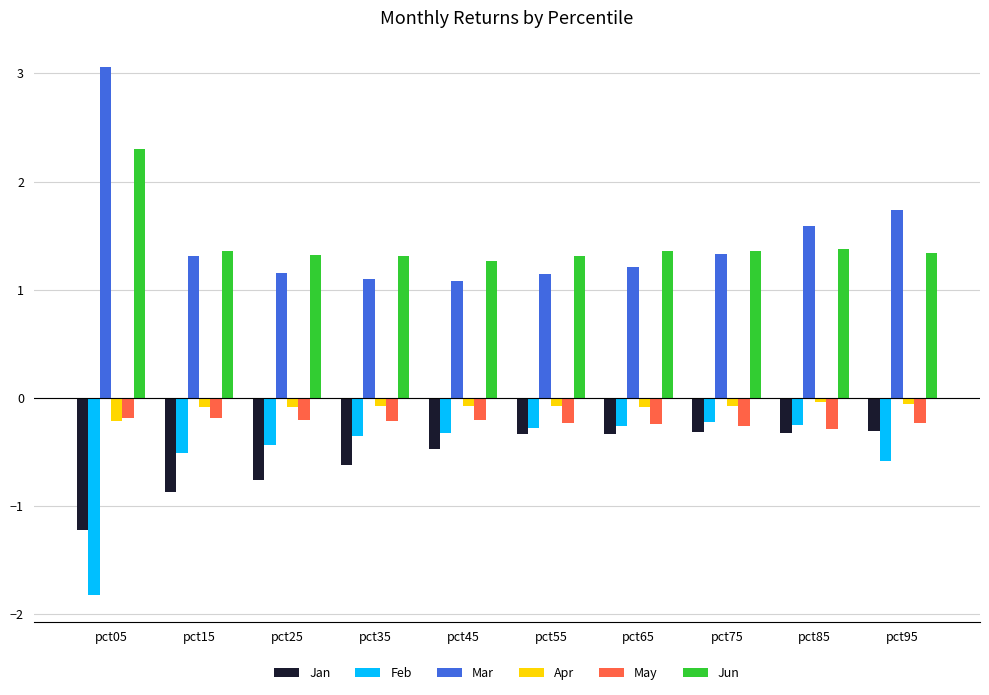

Where is Mar nearest to the value 2?

pct95